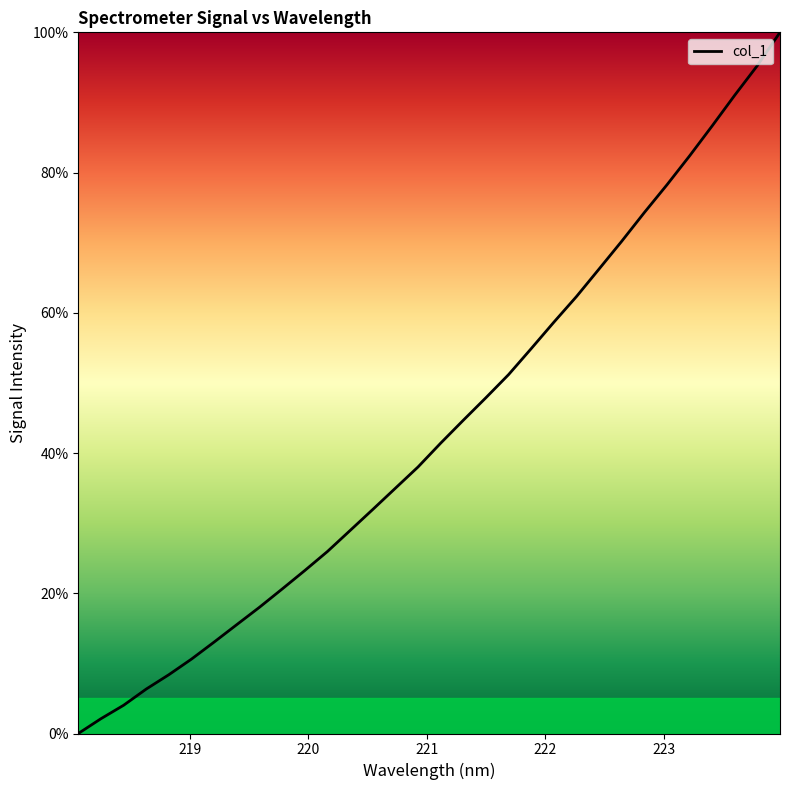

What is the difference between the maximum and minimum values?

100.0